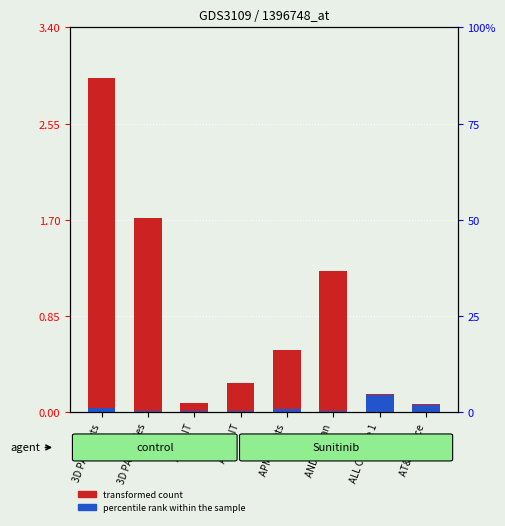

Rank the series by their maximum value, from highest to lowest.

transformed count, percentile rank within the sample